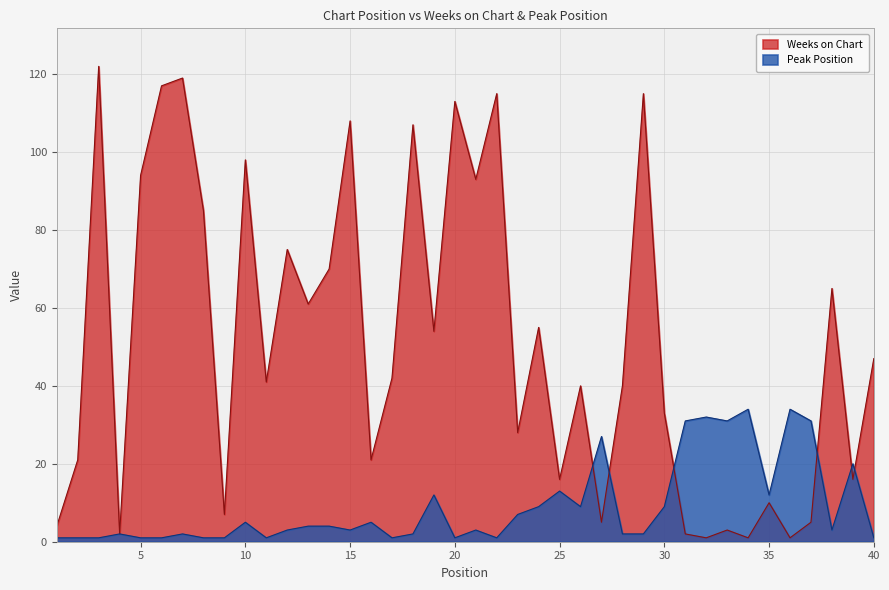

What is the average value of the Weeks on Chart series?

51